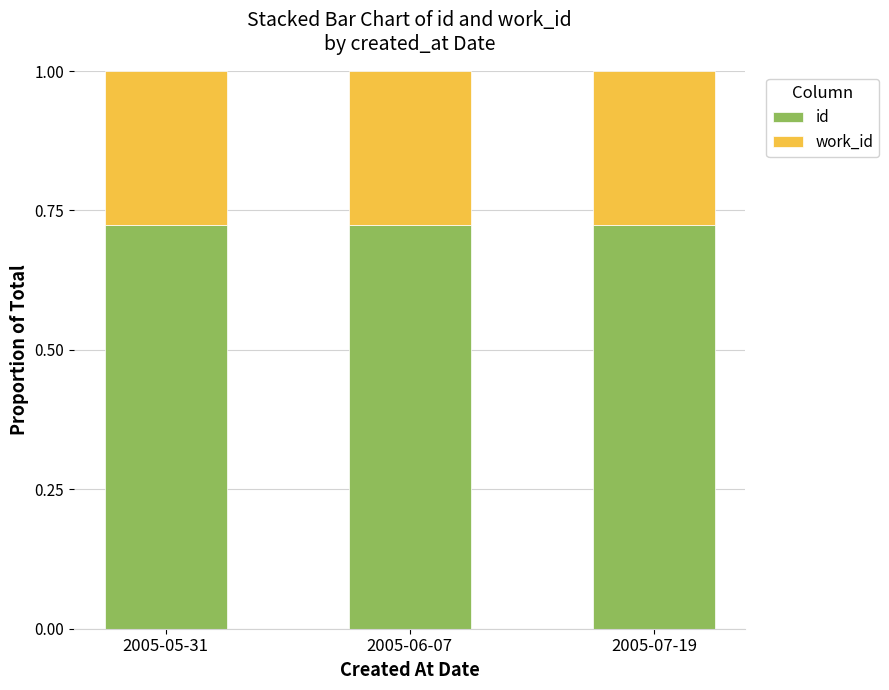

What is the total value across all series at 2005-06-07?

1.0